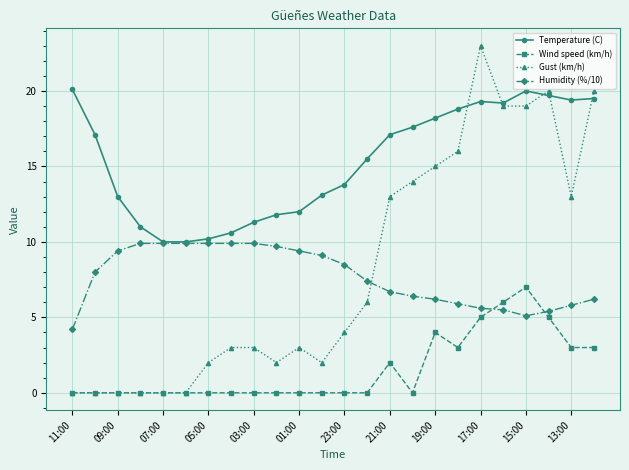

What is the difference between the second highest and second lowest values in the Humidity (%/10) series?

4.8